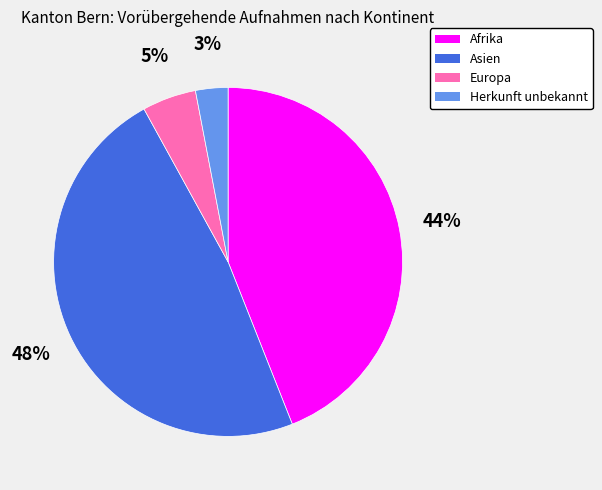

How many segments does this pie chart have?

4